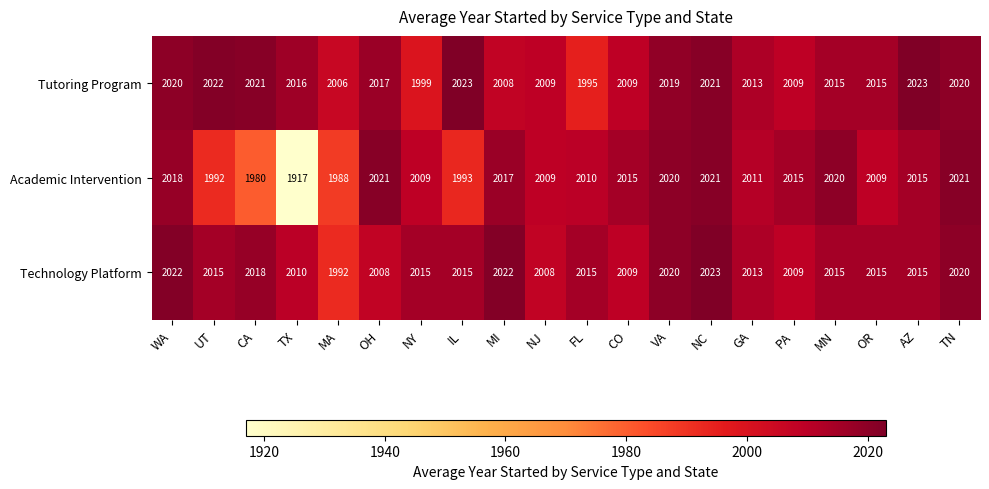

What is the total value across all series at MA?

5986